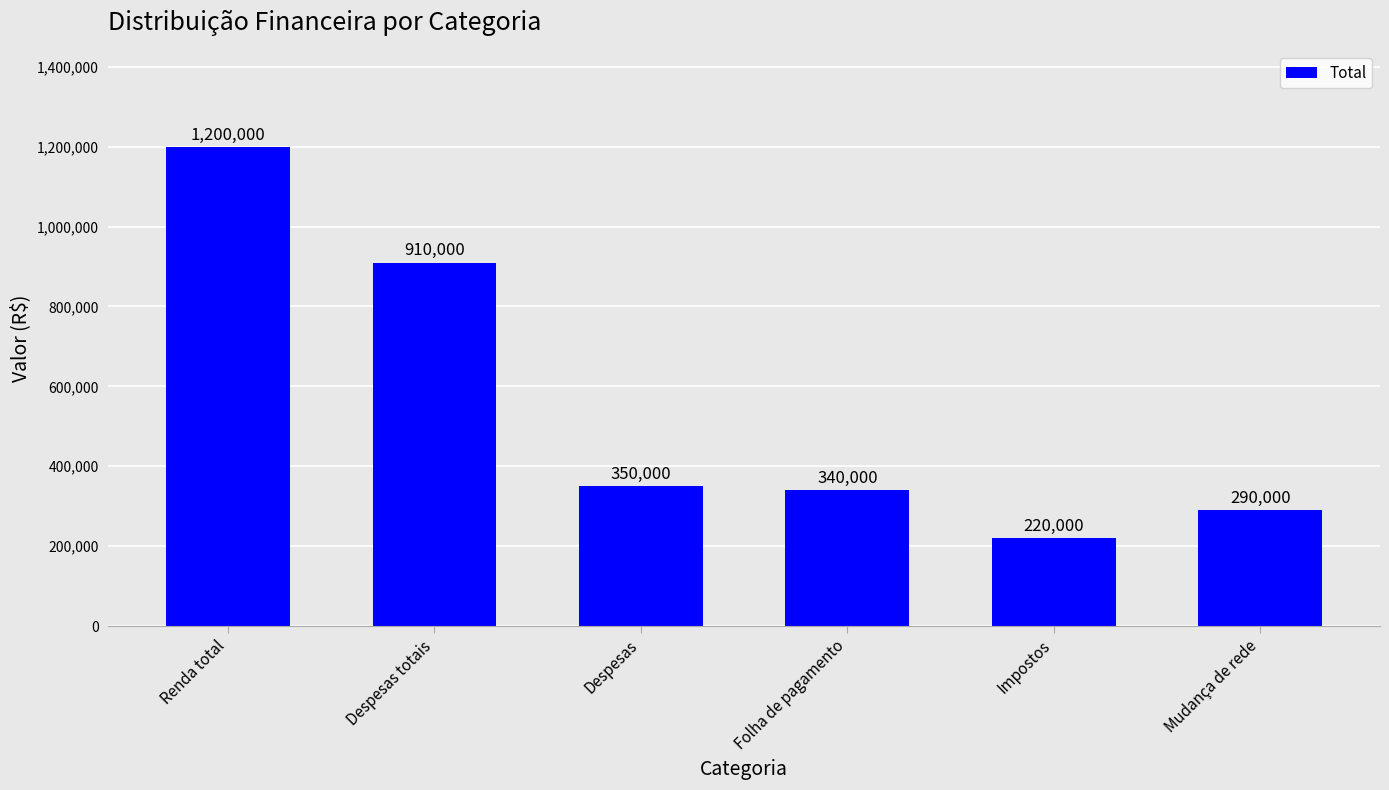

Reading left to right, extract all data points from this chart.

Renda total=1200000	Despesas totais=910000	Despesas=350000	Folha de pagamento=340000	Impostos=220000	Mudança de rede=290000